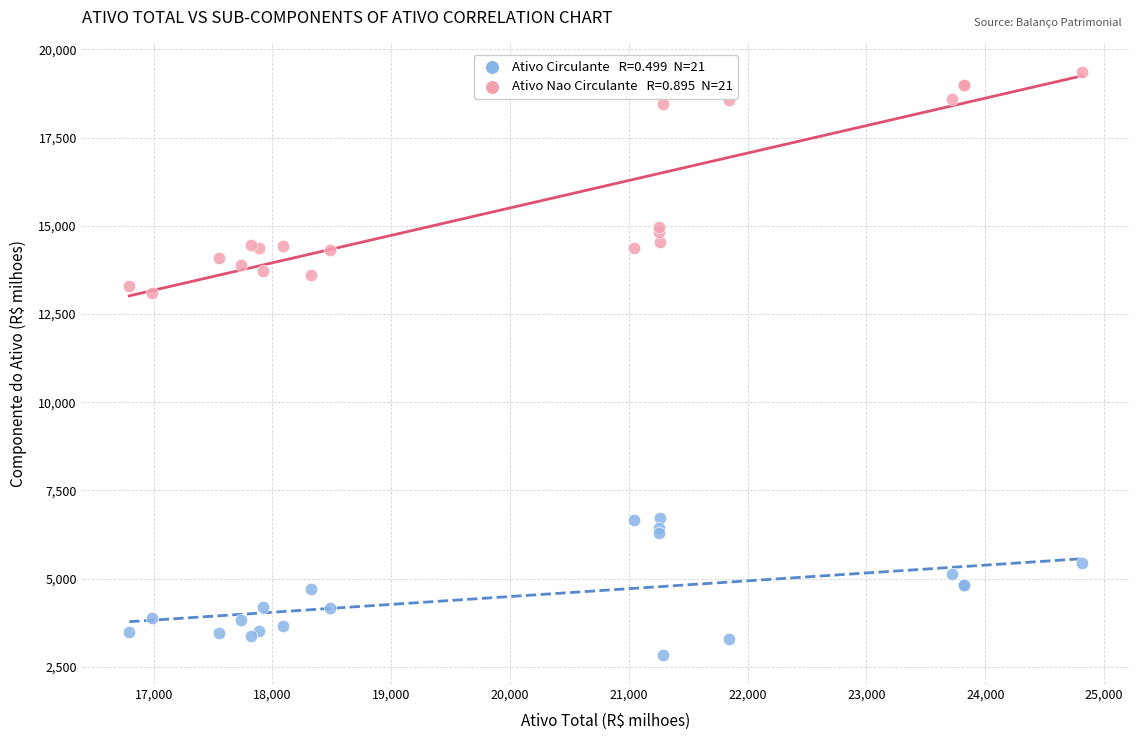

Across all series, what Y value is closest to 11105?

13089.2